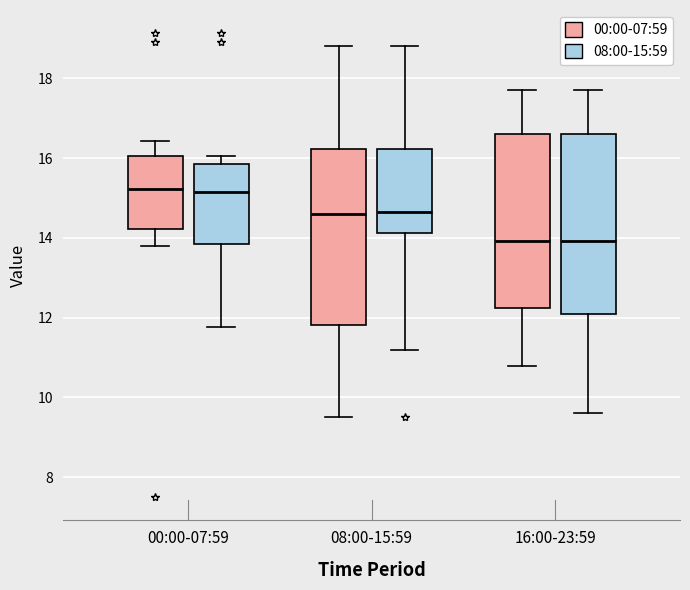

Where is the upper edge of the box for 08:00-15:59 (00:00-07:59) on the y-axis? The values are not printed on the chart, so give them approximately, as read against the axis.

16.2